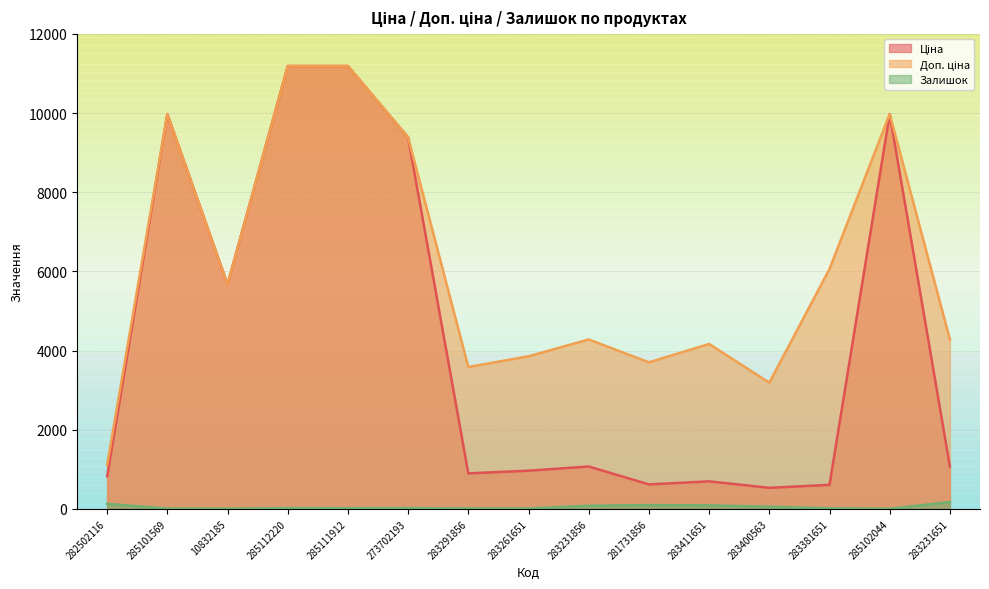

At which category does Ціна reach its first local valley?

10832185